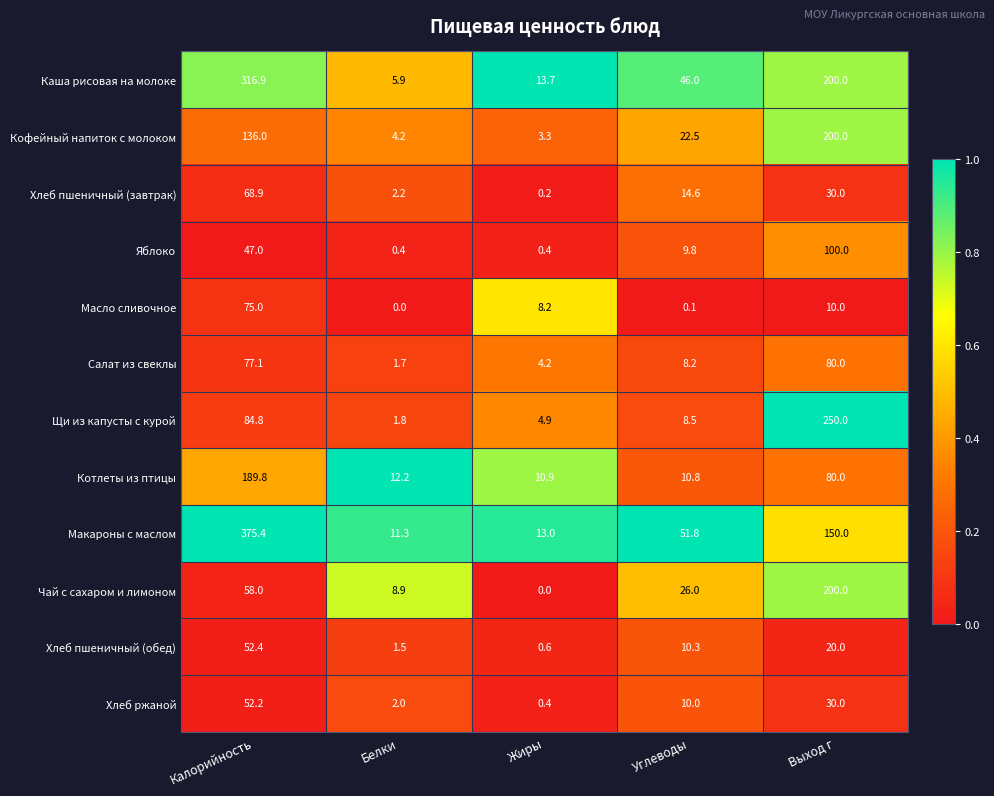

At which category does the chart reach its peak across all series?

Калорийность